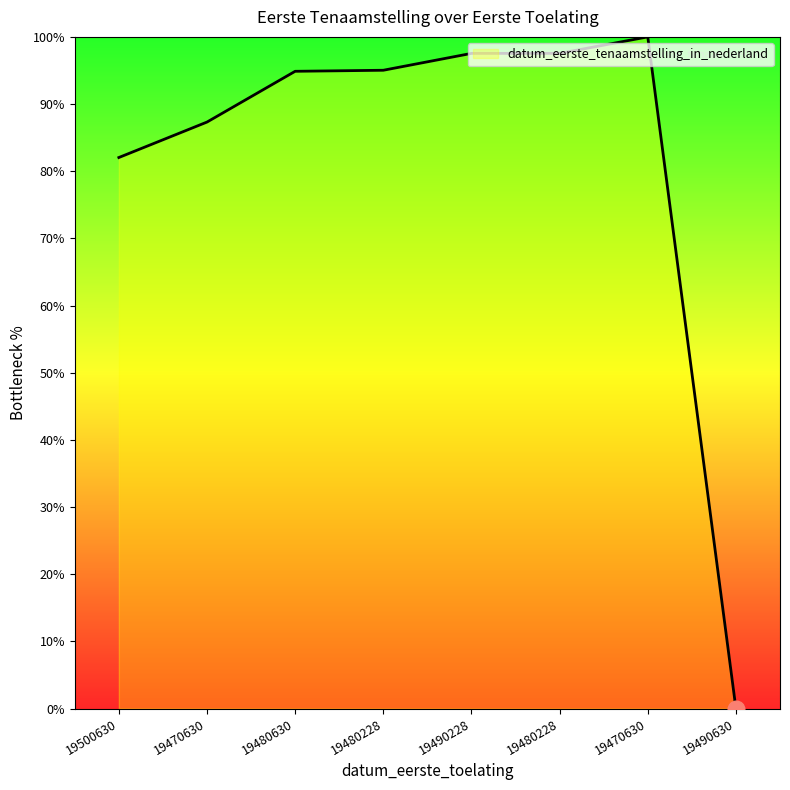

What is the change in value from 19500630 to 19480228?

+15.5